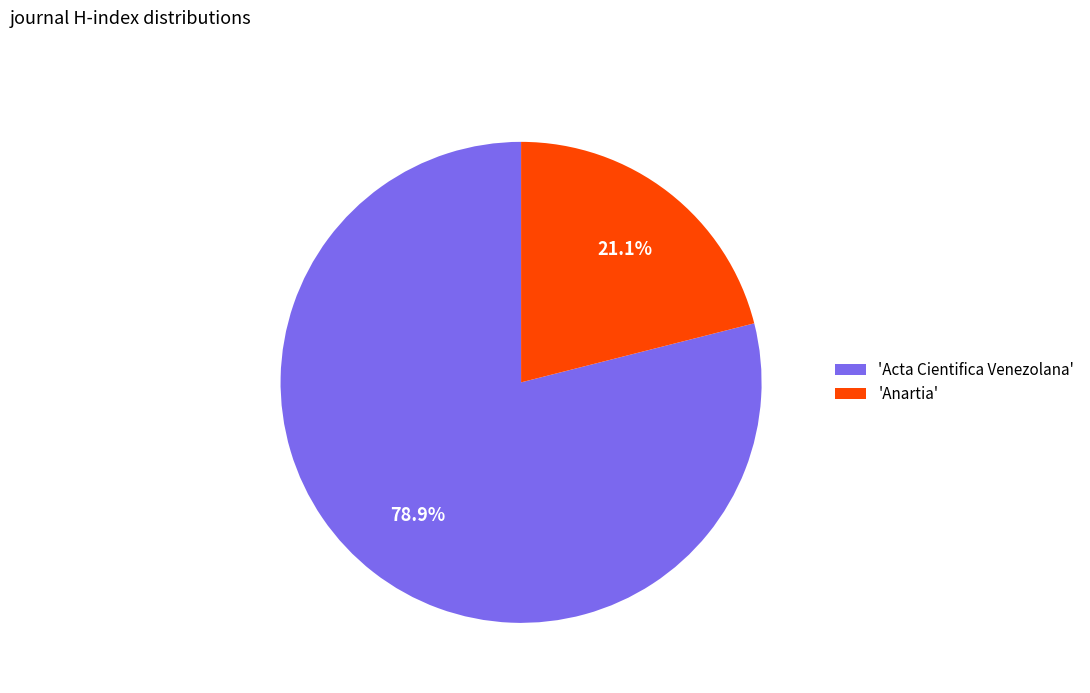

Which slice represents more than half of the pie?

'Acta Cientifica Venezolana'